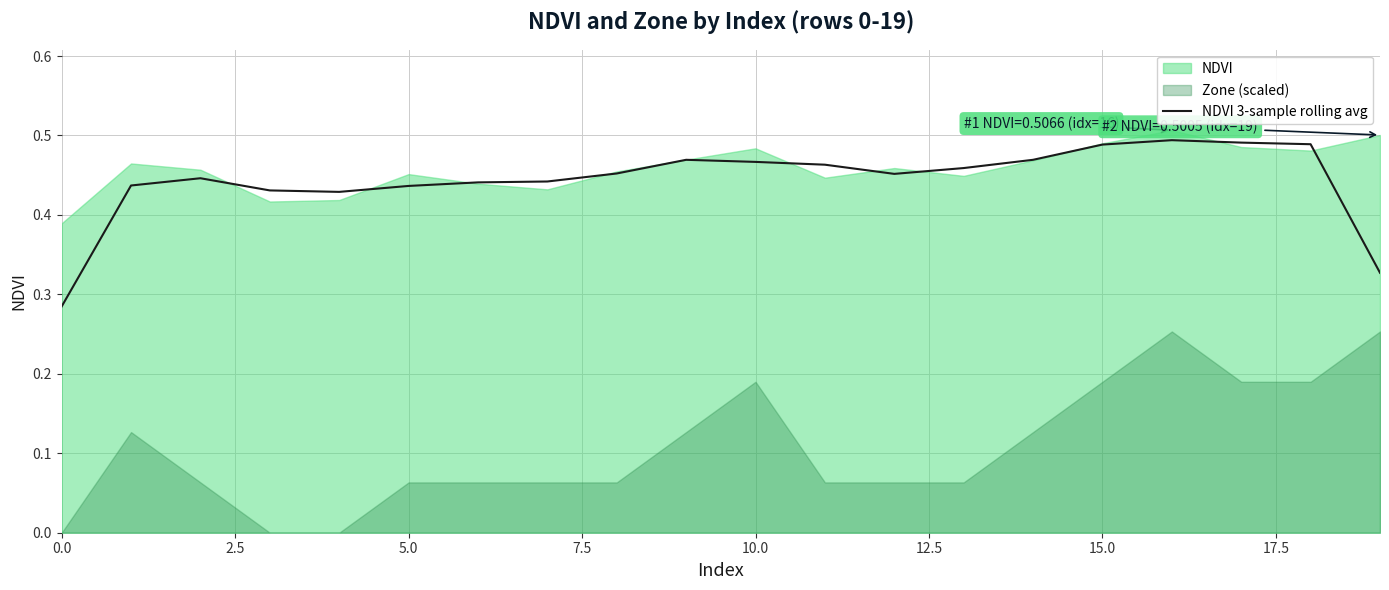

What is the average value?

0.4